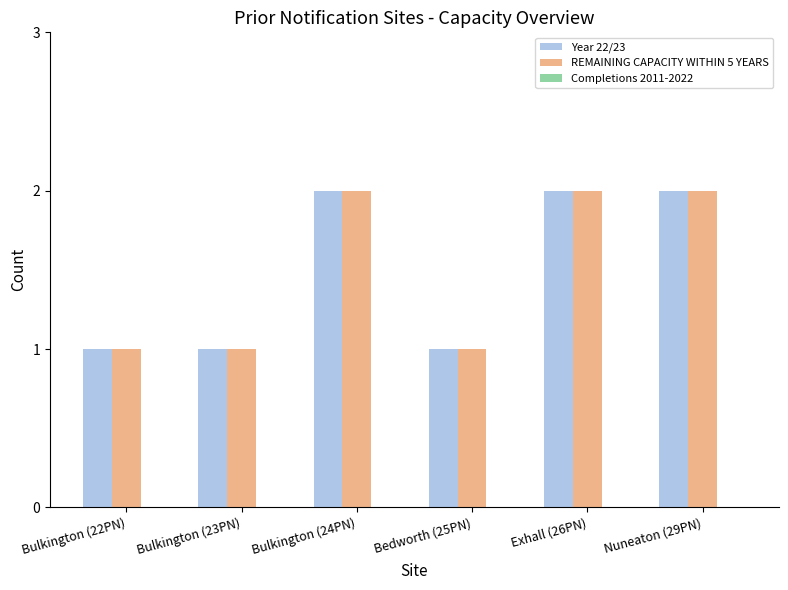

What is the maximum value shown in the chart?

2